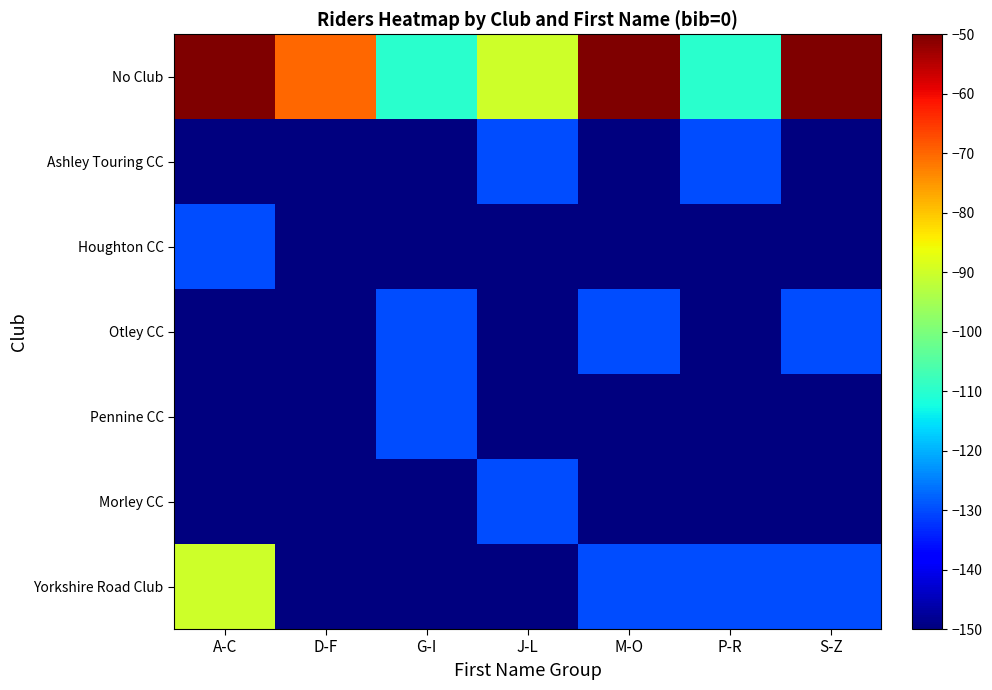

Reading left to right, transcribe all the data shown in this chart.

Yorkshire Road Club: A-C=-90	D-F=-150	G-I=-150	J-L=-150	M-O=-130	P-R=-130	S-Z=-130
Morley CC: A-C=-150	D-F=-150	G-I=-150	J-L=-130	M-O=-150	P-R=-150	S-Z=-150
Pennine CC: A-C=-150	D-F=-150	G-I=-130	J-L=-150	M-O=-150	P-R=-150	S-Z=-150
Otley CC: A-C=-150	D-F=-150	G-I=-130	J-L=-150	M-O=-130	P-R=-150	S-Z=-130
Houghton CC: A-C=-130	D-F=-150	G-I=-150	J-L=-150	M-O=-150	P-R=-150	S-Z=-150
Ashley Touring CC: A-C=-150	D-F=-150	G-I=-150	J-L=-130	M-O=-150	P-R=-130	S-Z=-150
No Club: A-C=-50	D-F=-70	G-I=-110	J-L=-90	M-O=-50	P-R=-110	S-Z=-50